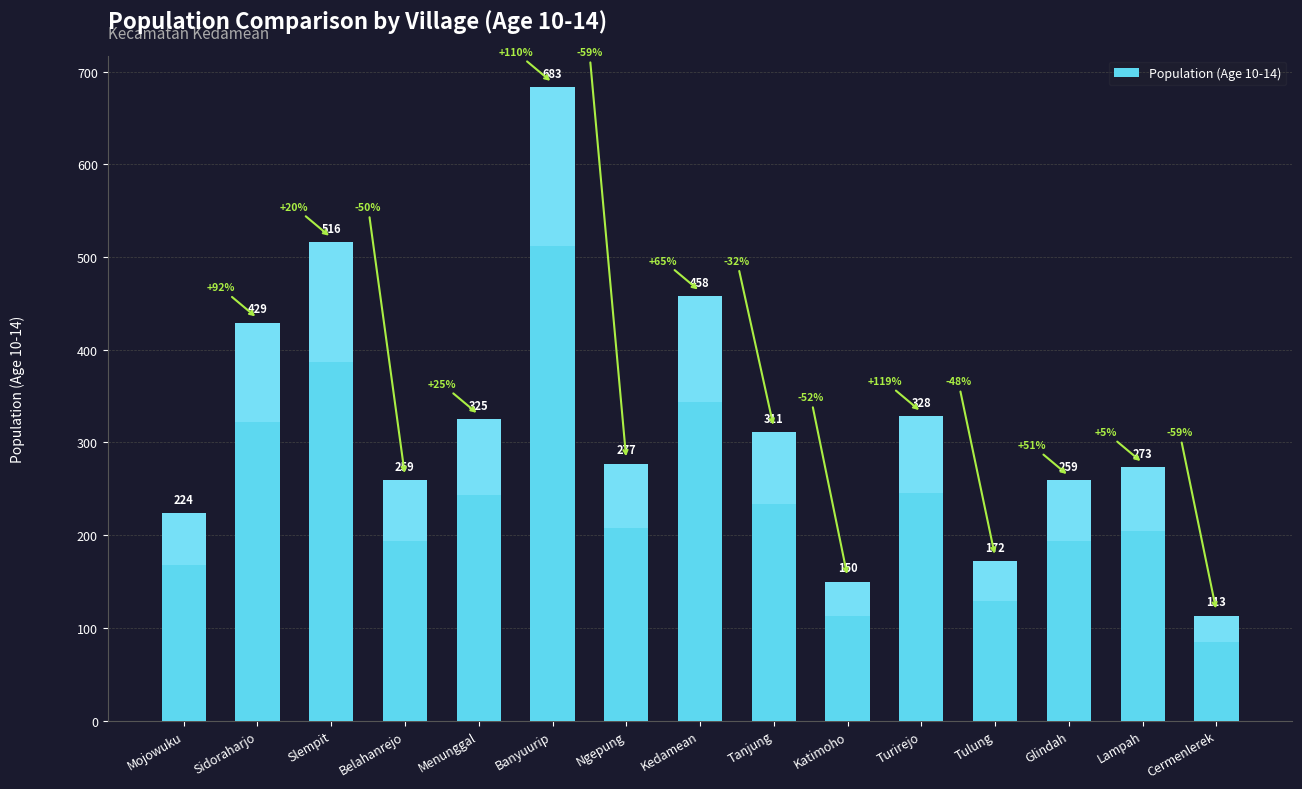

Are the bars grouped side by side (vs. stacked)?

No